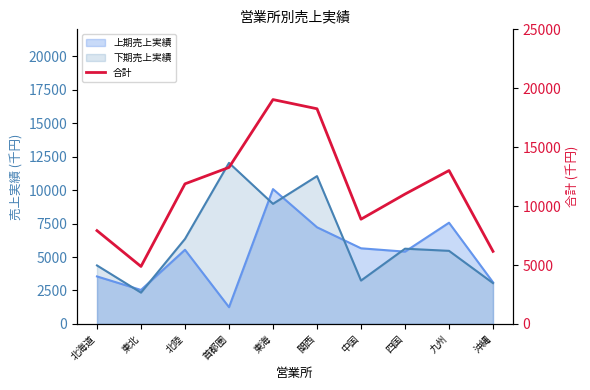

Where does the data first go above 11890?

首都圏